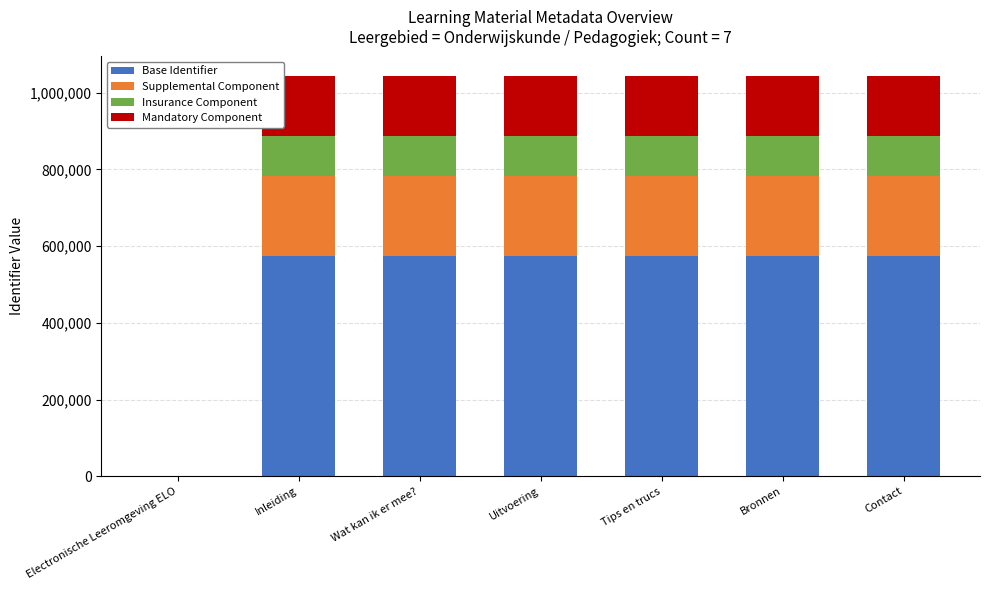

The Base Identifier series shows 573299.1 at Inleiding. True or false?

True